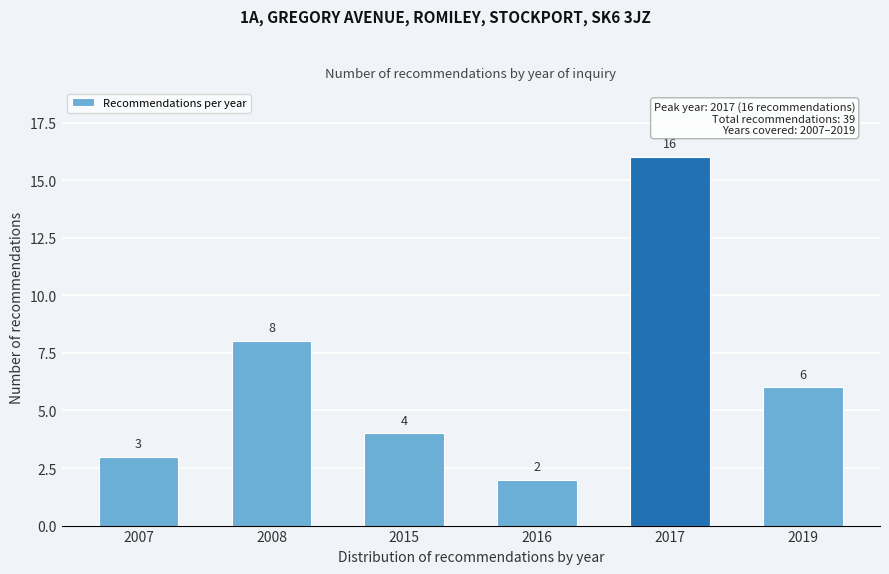

Reading left to right, extract all data points from this chart.

2007=3	2008=8	2015=4	2016=2	2017=16	2019=6